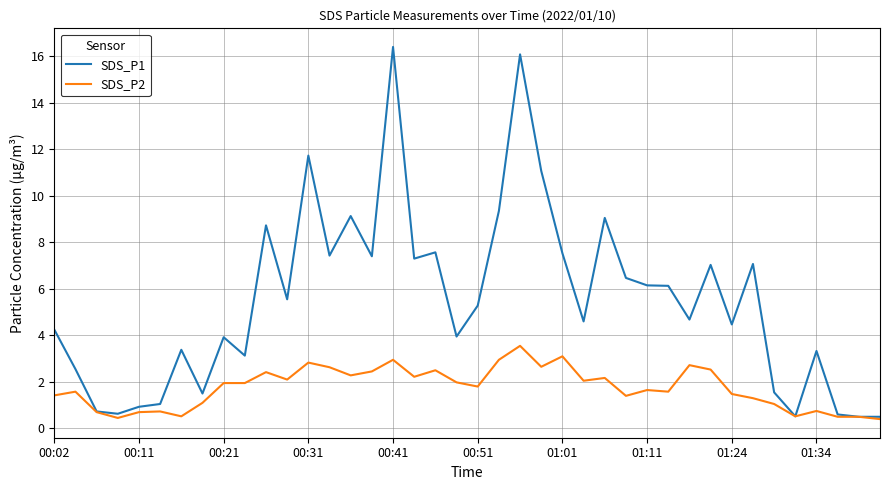

List the series in order of their peak value, lowest first.

SDS_P2, SDS_P1